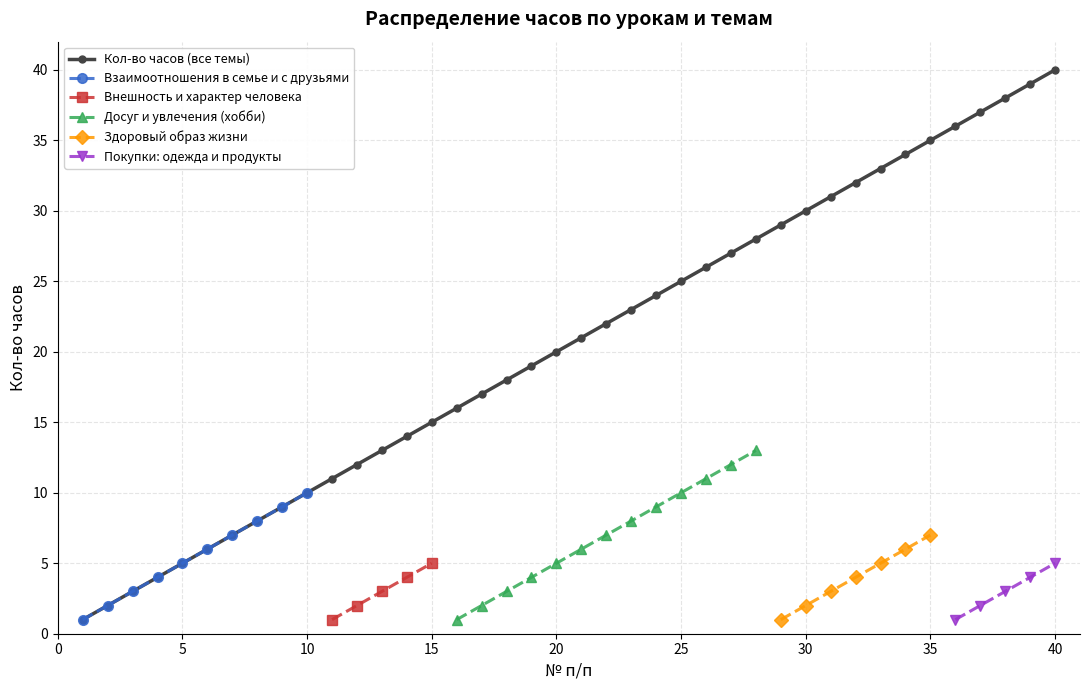

Where do Взаимоотношения в семье и с друзьями and Внешность и характер человека first cross each other?

10 and 11